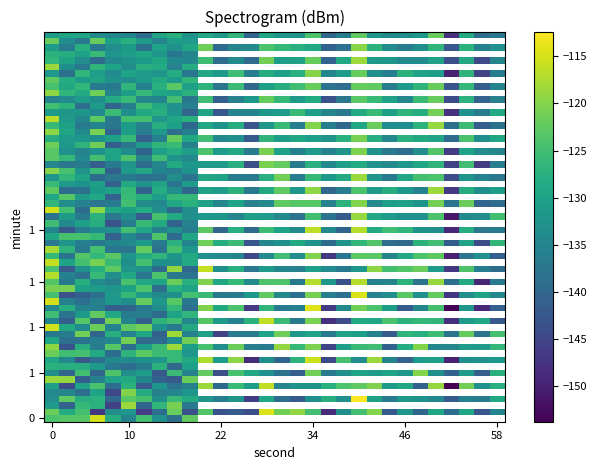

Reading right to left, transcribe all the data shown in this chart.

r0: 3=-129.7	2=0.0	1=0.0	0=20.0
r1: 3=-134.0	2=2.0	1=0.0	0=20.0
r2: 3=-131.3	2=4.0	1=0.0	0=20.0
r3: 3=-135.0	2=6.0	1=0.0	0=20.0
r4: 3=-131.3	2=8.0	1=0.0	0=20.0
r5: 3=-131.6	2=10.0	1=0.0	0=20.0
r6: 3=-134.8	2=12.0	1=0.0	0=20.0
r7: 3=-132.9	2=14.0	1=0.0	0=20.0
r8: 3=-128.5	2=16.0	1=0.0	0=20.0
r9: 3=-134.6	2=18.0	1=0.0	0=20.0
r10: 3=-124.4	2=20.0	1=0.0	0=20.0
r11: 3=-136.1	2=22.0	1=0.0	0=20.0
r12: 3=-129.8	2=24.0	1=0.0	0=20.0
r13: 3=-137.5	2=26.0	1=0.0	0=20.0
r14: 3=-126.3	2=28.0	1=0.0	0=20.0
r15: 3=-128.6	2=30.0	1=0.0	0=20.0
r16: 3=-130.4	2=32.0	1=0.0	0=20.0
r17: 3=-124.4	2=34.0	1=0.0	0=20.0
r18: 3=-139.0	2=36.0	1=0.0	0=20.0
r19: 3=-134.2	2=38.0	1=0.0	0=20.0
r20: 3=-123.6	2=40.0	1=0.0	0=20.0
r21: 3=-128.4	2=42.0	1=0.0	0=20.0
r22: 3=-132.0	2=44.0	1=0.0	0=20.0
r23: 3=-131.8	2=46.0	1=0.0	0=20.0
r24: 3=-131.2	2=48.0	1=0.0	0=20.0
r25: 3=-124.9	2=50.0	1=0.0	0=20.0
r26: 3=-145.0	2=52.0	1=0.0	0=20.0
r27: 3=-128.8	2=54.0	1=0.0	0=20.0
r28: 3=-139.7	2=56.0	1=0.0	0=20.0
r29: 3=-132.5	2=58.0	1=0.0	0=20.0
r30: 3=-123.2	2=0.0	1=1.0	0=20.0
r31: 3=-130.3	2=2.0	1=1.0	0=20.0
r32: 3=-132.9	2=4.0	1=1.0	0=20.0
r33: 3=-126.4	2=6.0	1=1.0	0=20.0
r34: 3=-135.0	2=8.0	1=1.0	0=20.0
r35: 3=-130.5	2=10.0	1=1.0	0=20.0
r36: 3=-129.6	2=12.0	1=1.0	0=20.0
r37: 3=-131.2	2=14.0	1=1.0	0=20.0
r38: 3=-132.5	2=16.0	1=1.0	0=20.0
r39: 3=-130.8	2=18.0	1=1.0	0=20.0